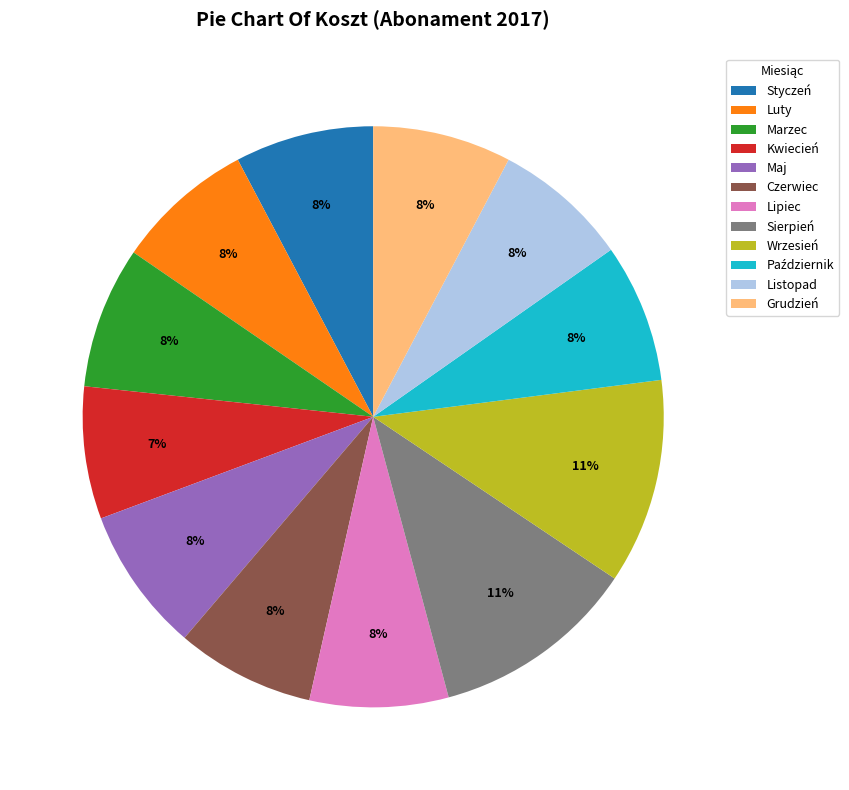

How many slices are in this pie chart?

12